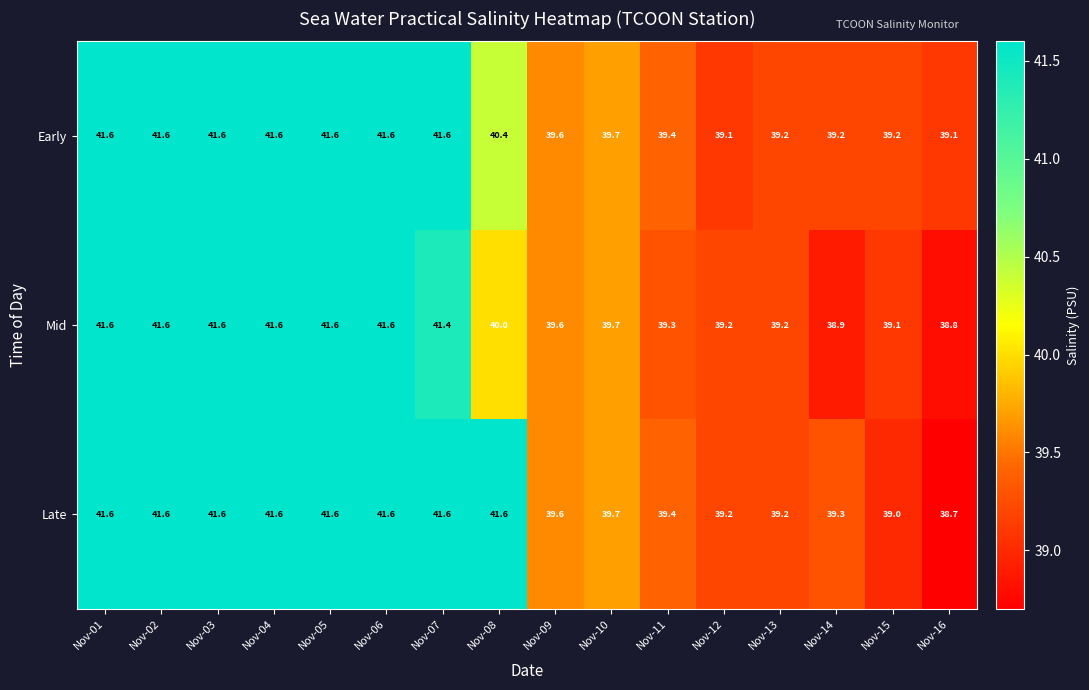

True or false: Late has a value of 41.6 at Nov-07.

True